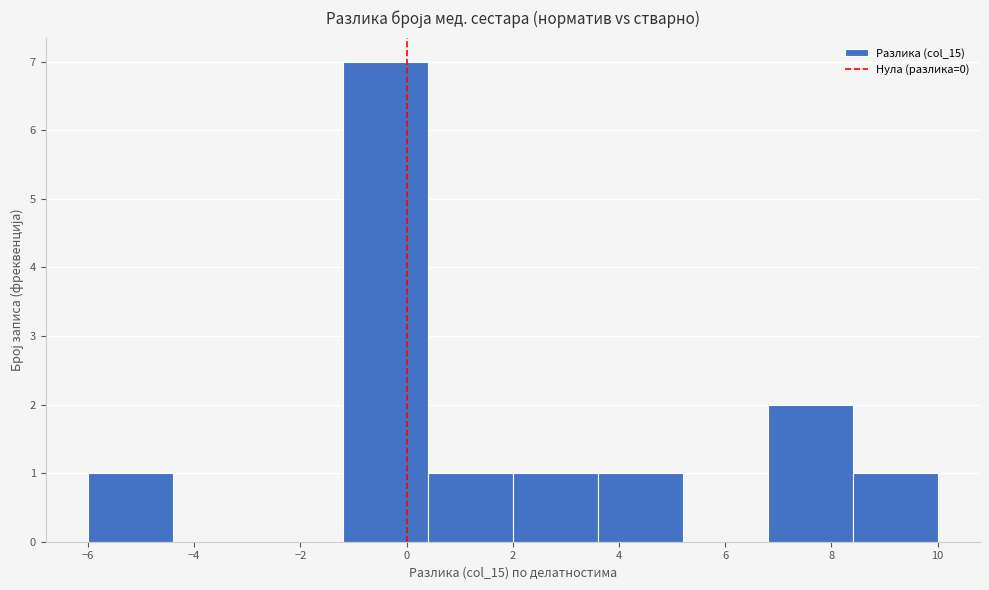

Which range on the x-axis has the tallest bar?

-1.2 to 0.4